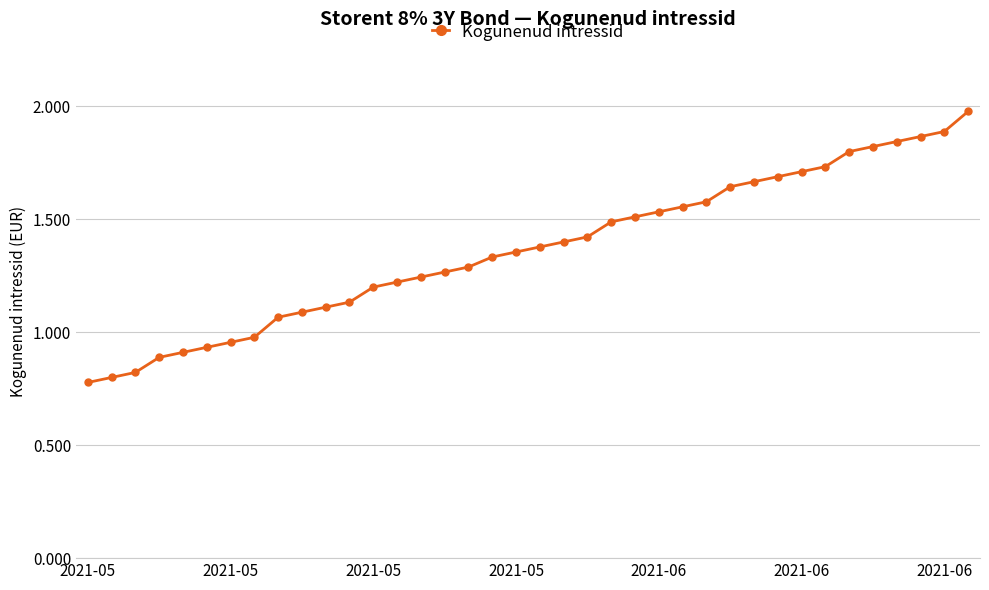

What is the sum of all values?

51.9